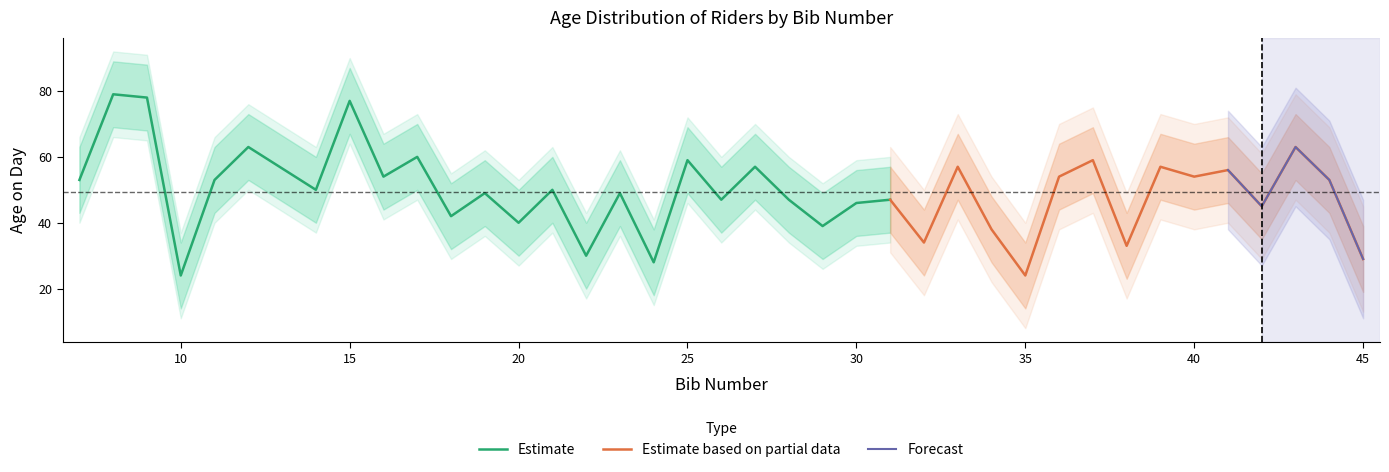

Which has a higher value, 23 or 35?

23